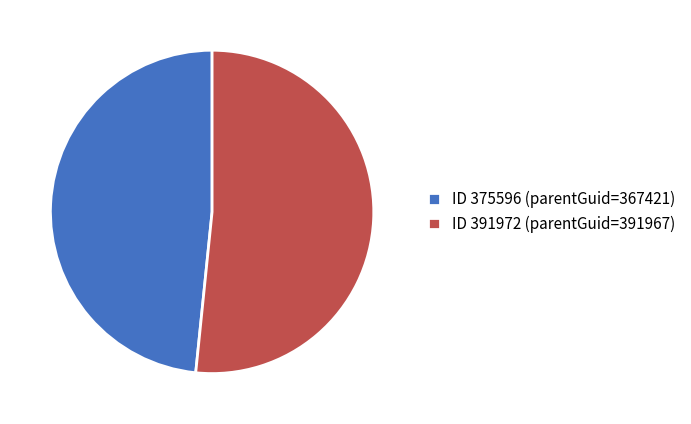

How many segments does this pie chart have?

2